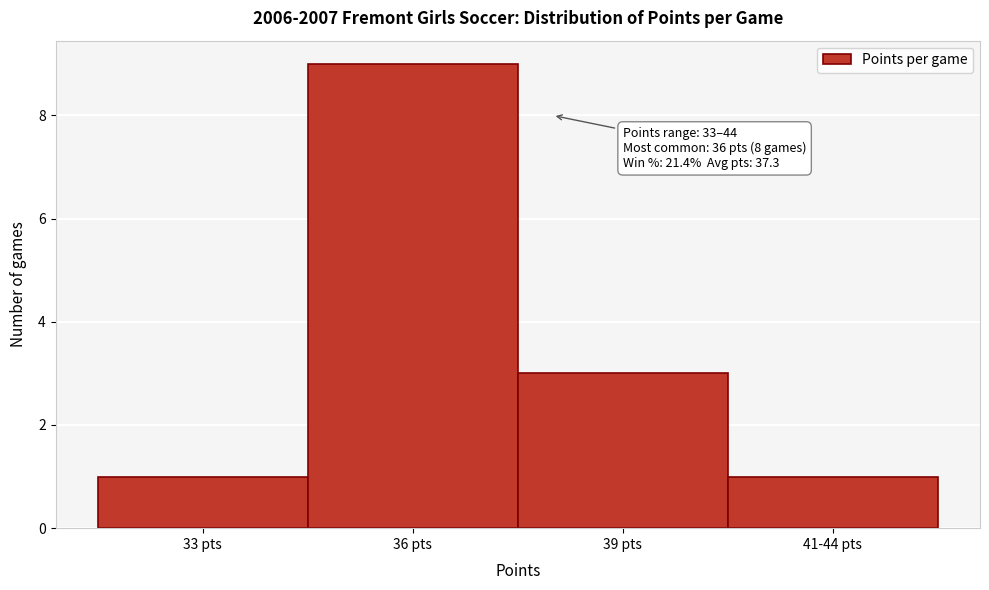

Reading left to right, transcribe all the data shown in this chart.

1	9	3	1